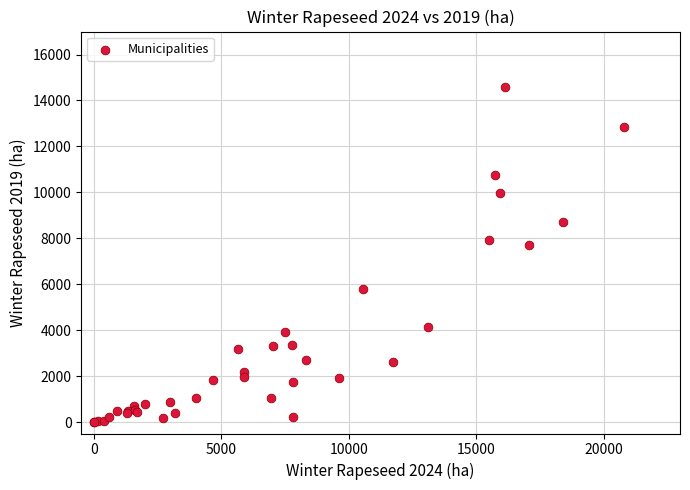

What Y value in the scatter plot is closest to 7285?

7689.0